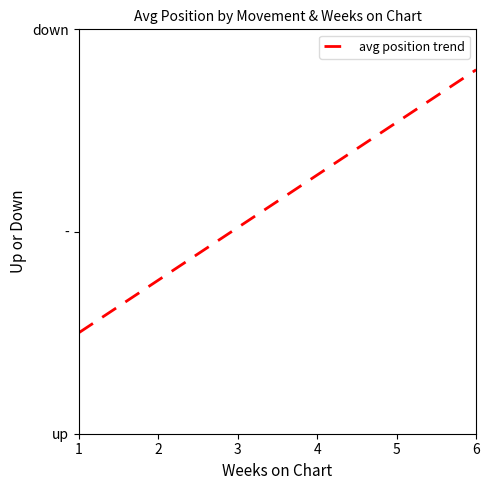

How many distinct data groups are displayed?

1